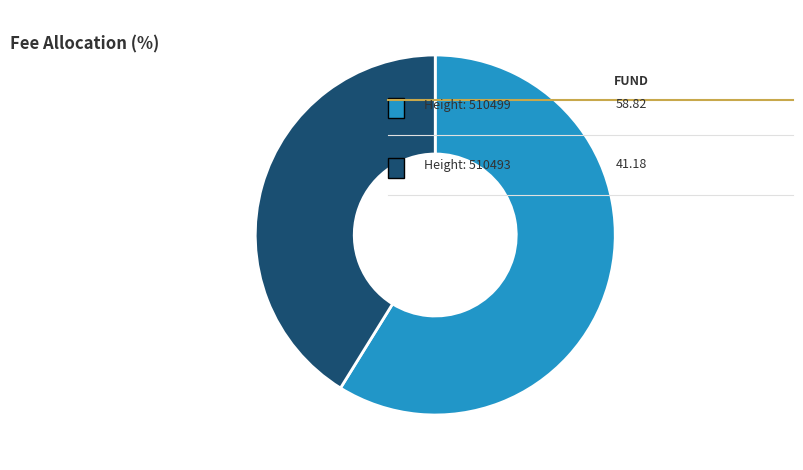

Is there any slice that represents more than half of the pie?

Yes